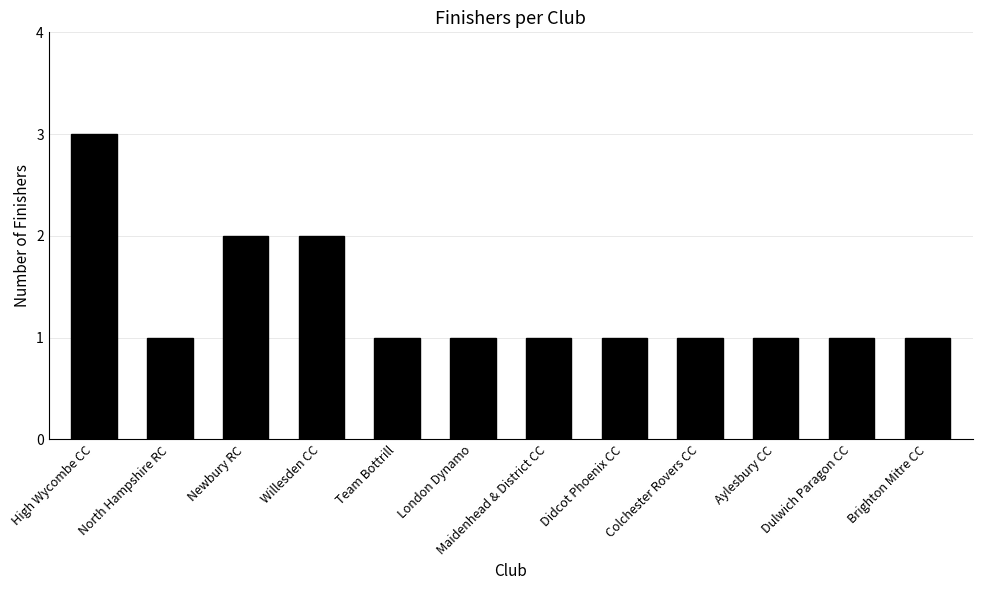

Does the chart contain any negative values?

No